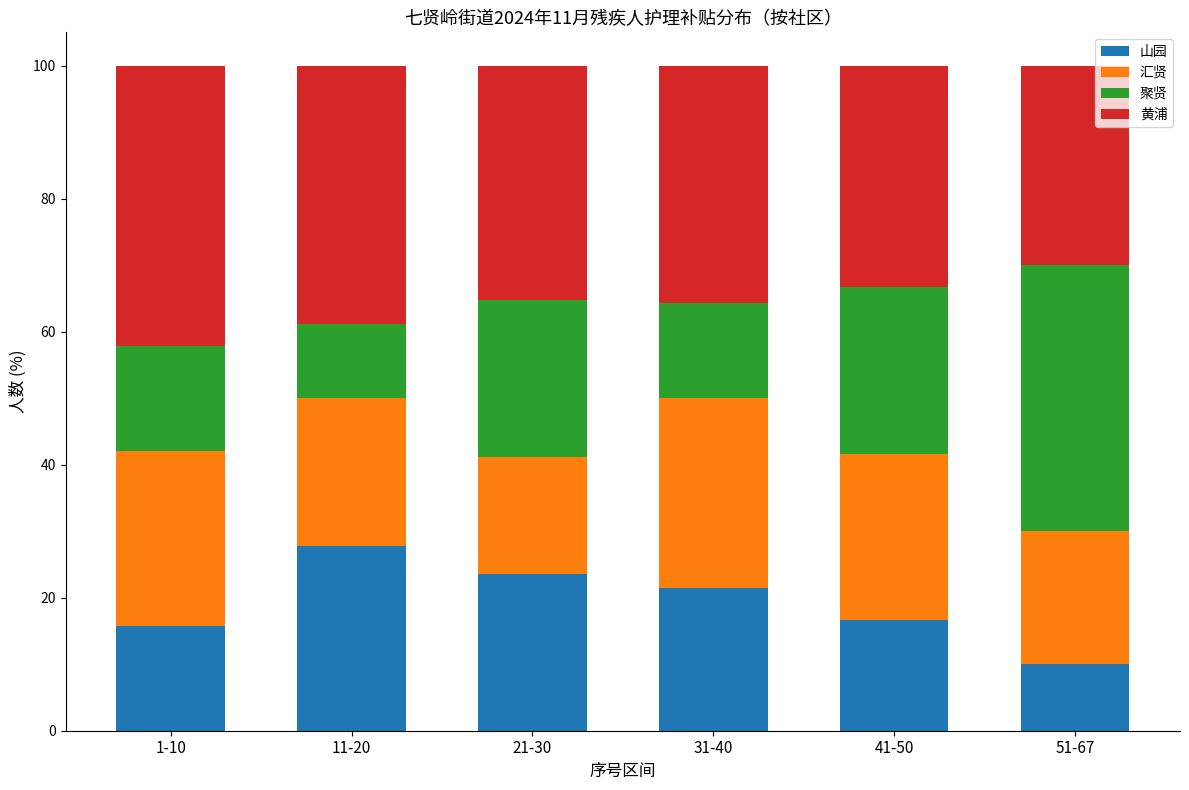

How many values in the 山园 series are below 21?

3